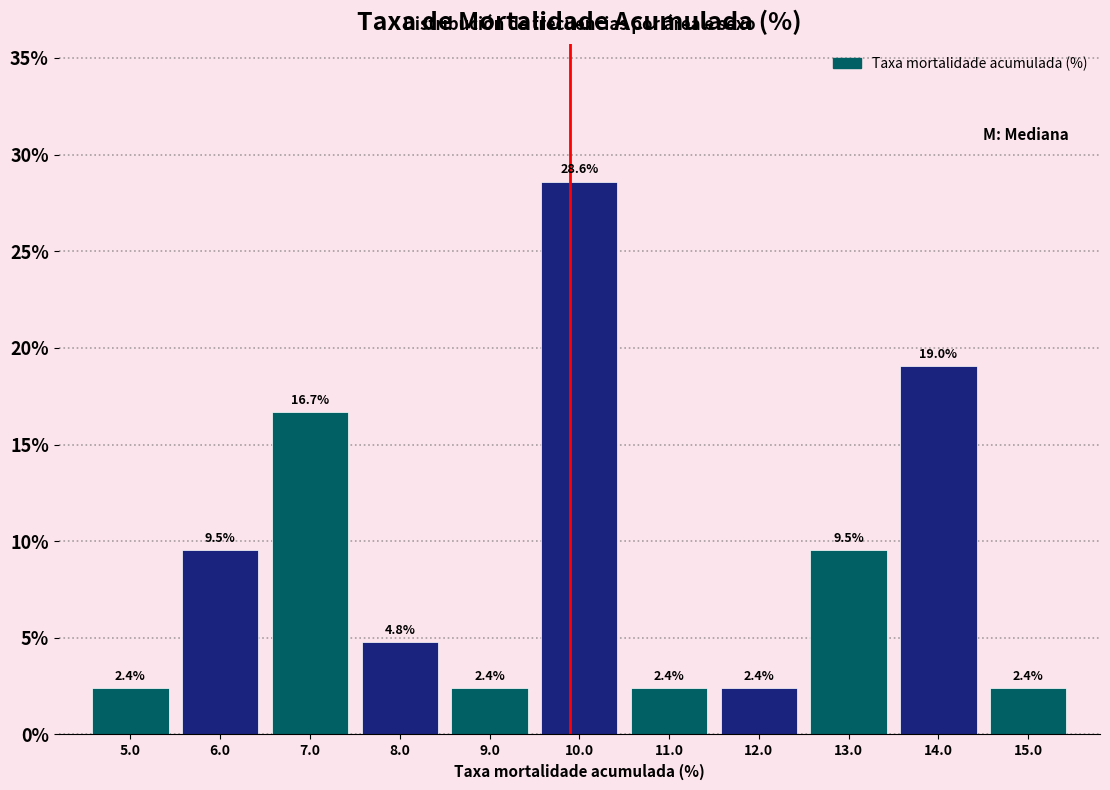

Reading left to right, transcribe this chart: for each bar, give the range it covers on the x-axis and its height.

4.5 to 5.5: 2.4
5.5 to 6.5: 9.5
6.5 to 7.5: 16.7
7.5 to 8.5: 4.8
8.5 to 9.5: 2.4
9.5 to 10.5: 28.6
10.5 to 11.5: 2.4
11.5 to 12.5: 2.4
12.5 to 13.5: 9.5
13.5 to 14.5: 19.0
14.5 to 15.5: 2.4